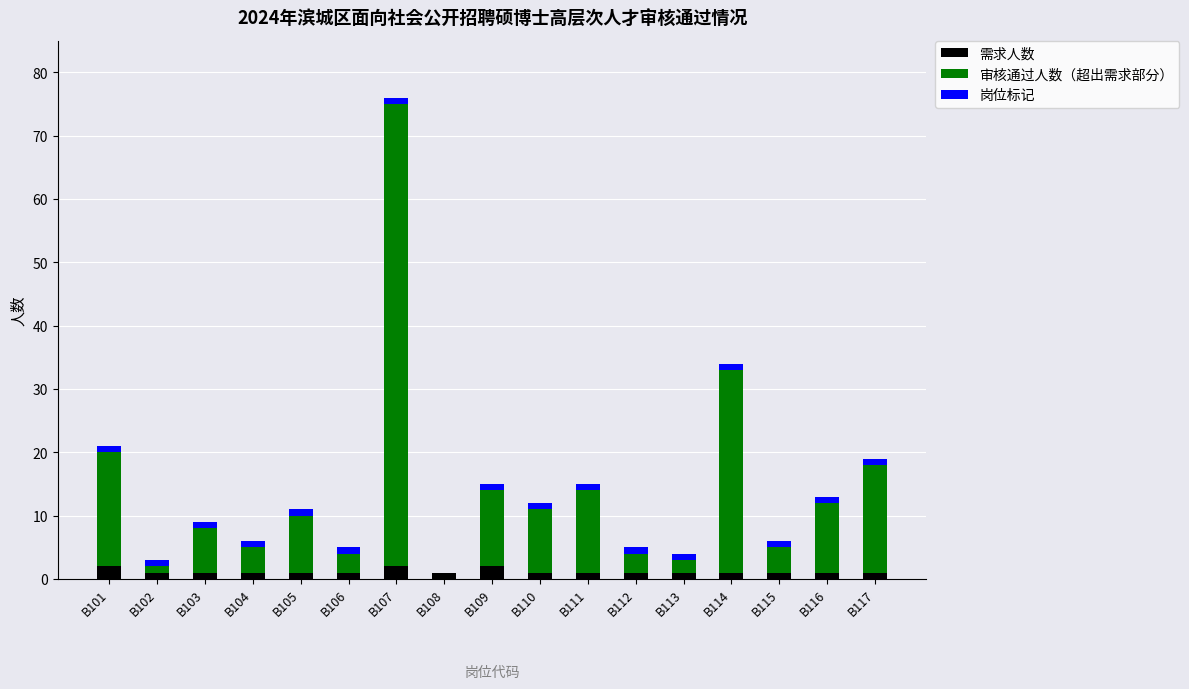

What are all the series names shown in the legend?

需求人数, 审核通过人数（超出需求部分）, 岗位标记